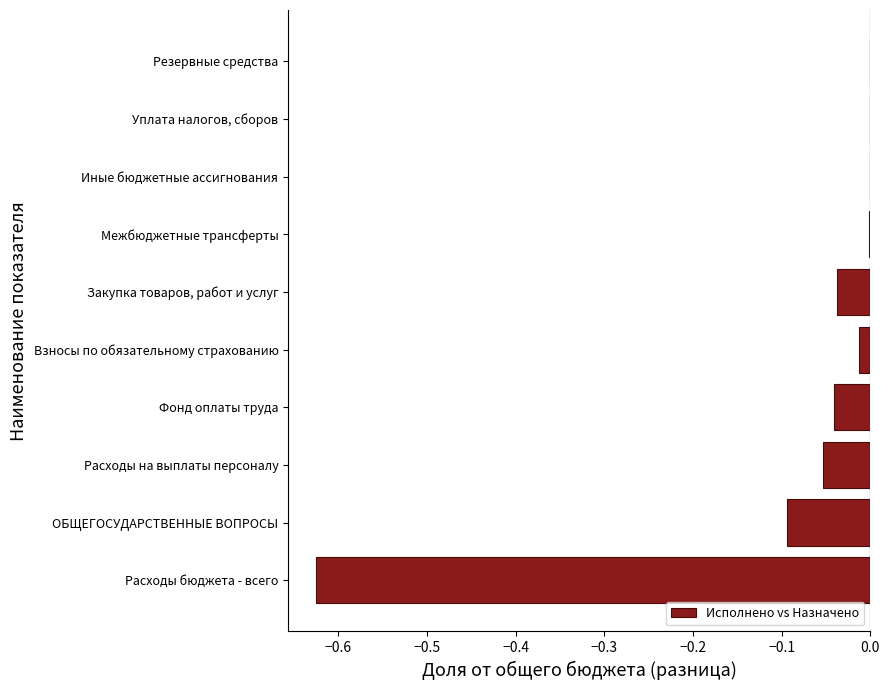

Which has a higher value, Межбюджетные трансферты or Расходы на выплаты персоналу?

Межбюджетные трансферты